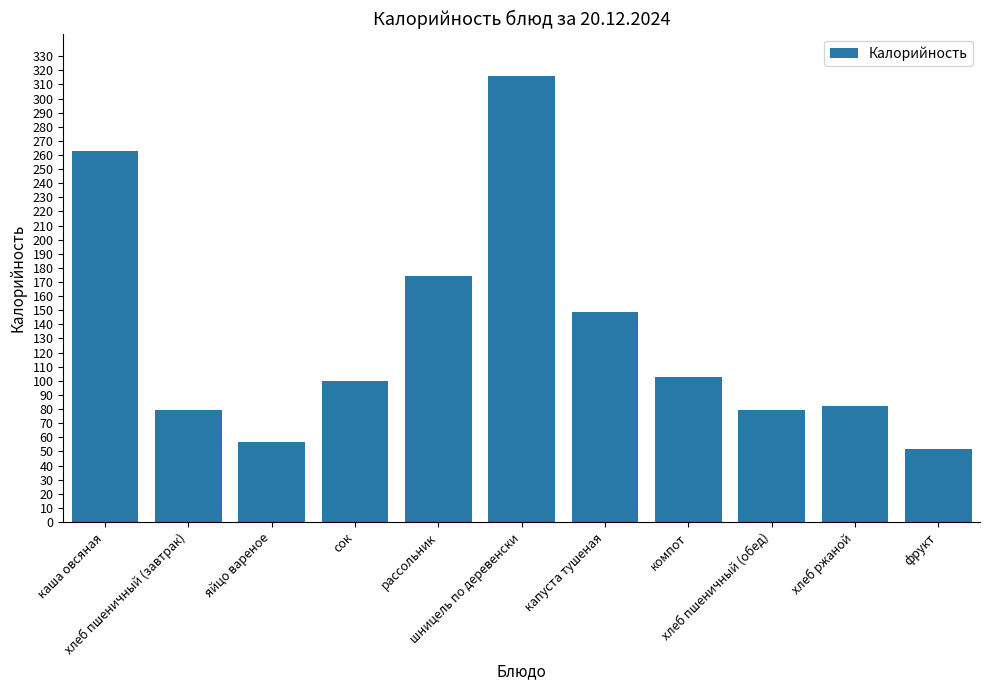

What is the label of the 3rd bar from the left?

яйцо вареное